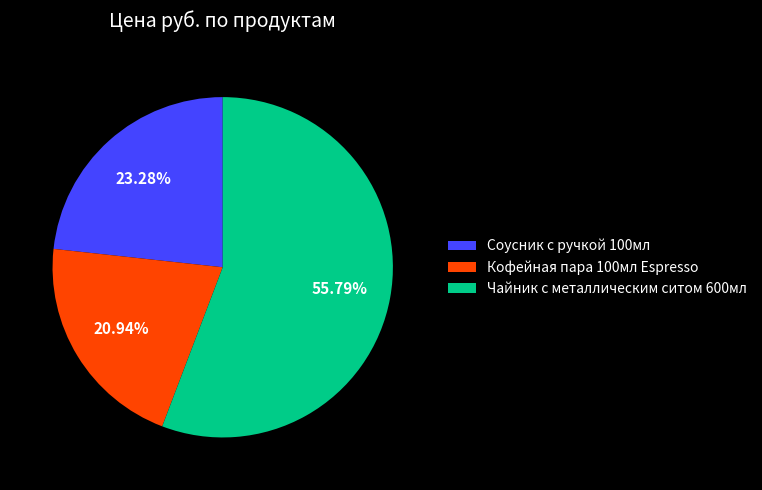

Is there any slice that represents more than half of the pie?

Yes